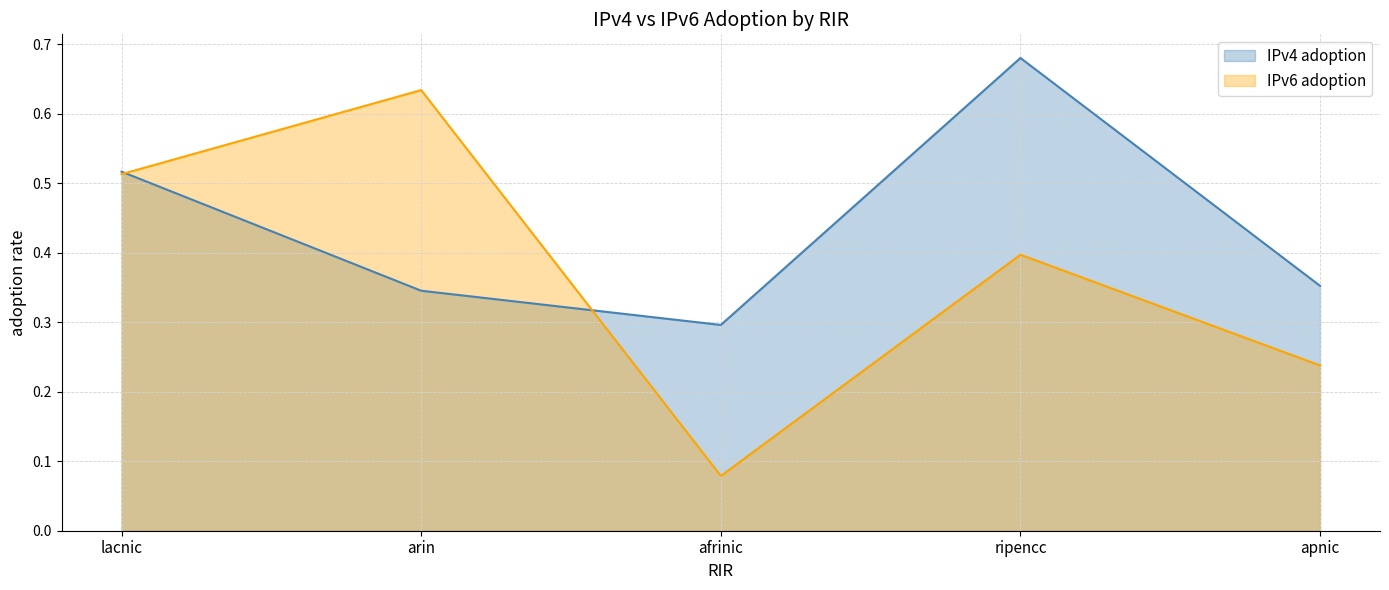

Reading left to right, transcribe all the data shown in this chart.

IPv4 adoption: lacnic=0.5	arin=0.3	afrinic=0.3	ripencc=0.7	apnic=0.4
IPv6 adoption: lacnic=0.5	arin=0.6	afrinic=0.1	ripencc=0.4	apnic=0.2